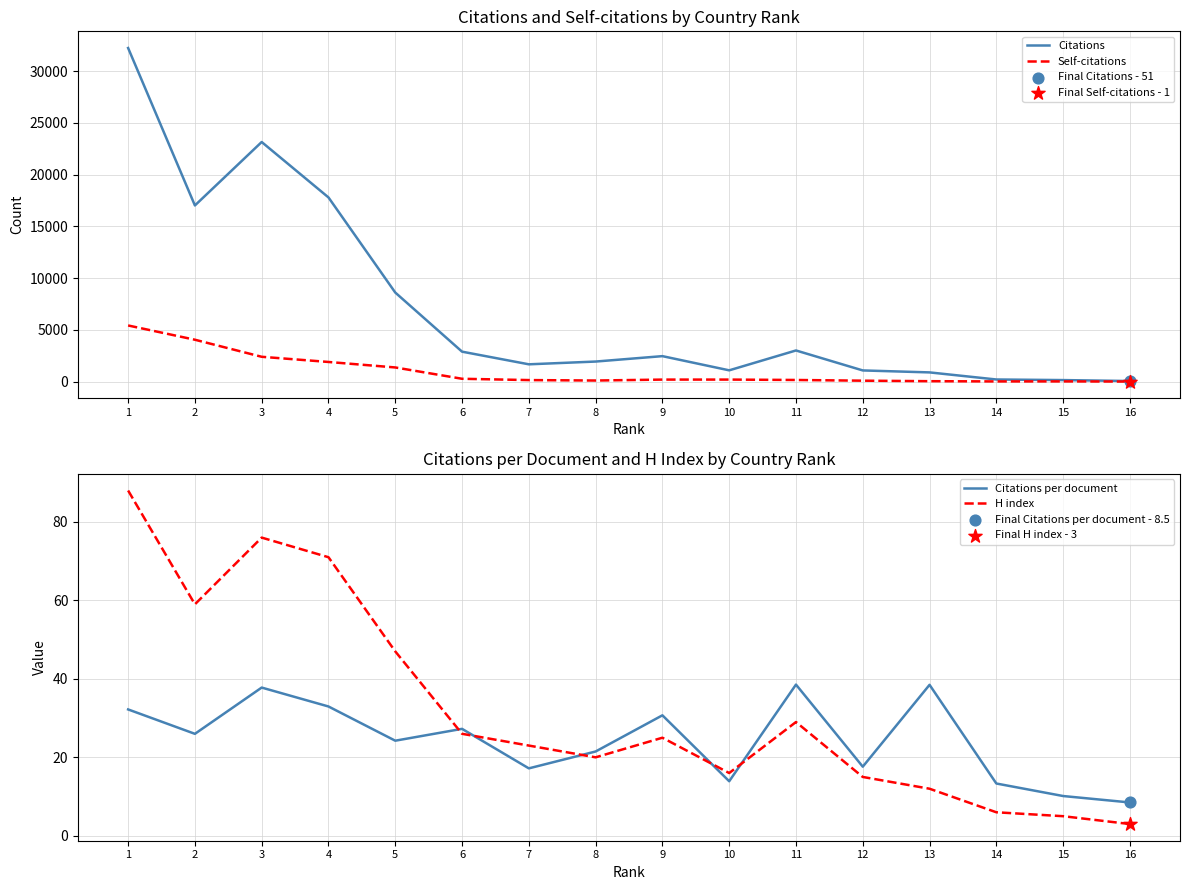

What are all the series names shown in the legend?

Citations, Self-citations, Citations per document, H index